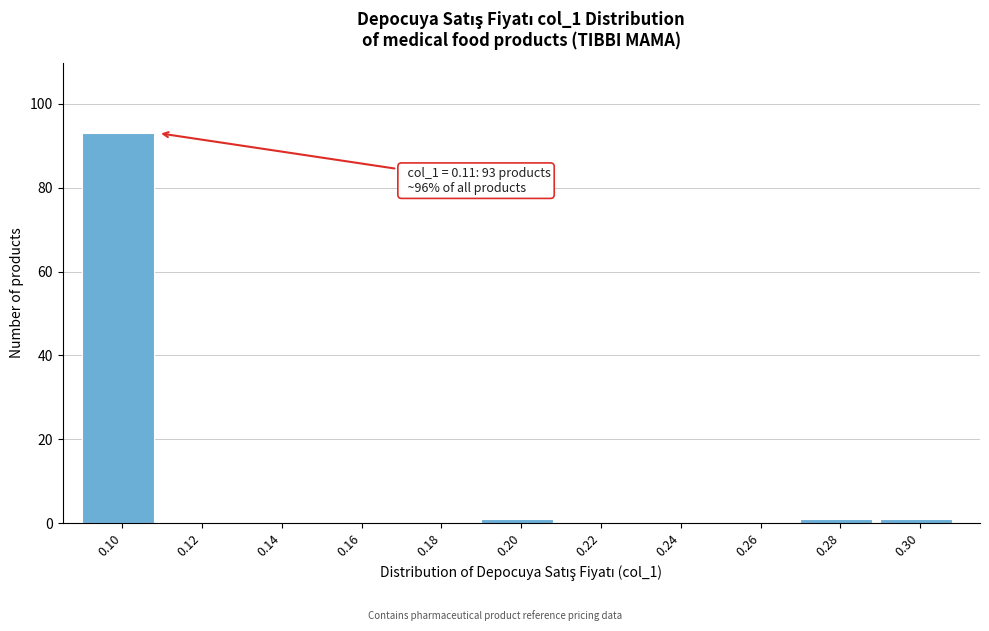

Reading left to right, transcribe all the data shown in this chart.

0.10=93	0.12=0	0.14=0	0.16=0	0.18=0	0.20=1	0.22=0	0.24=0	0.26=0	0.28=1	0.30=1